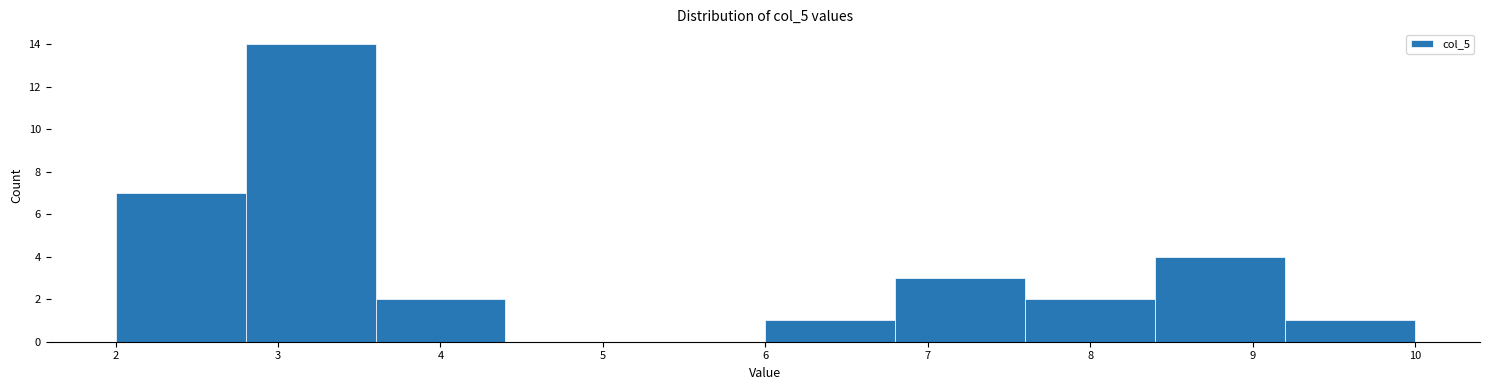

How tall is the bar that spans 7.6 to 8.4 on the x-axis? The values are not printed on the chart, so give them approximately, as read against the axis.

2